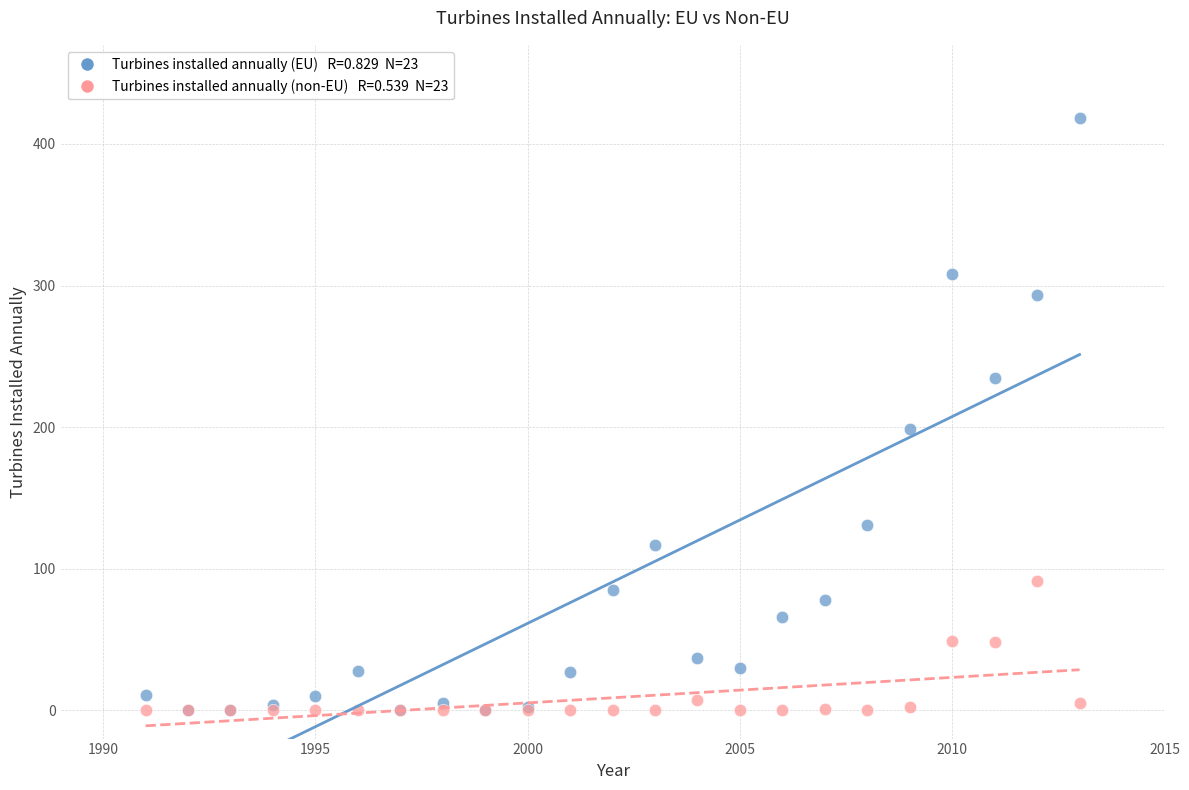

Across all series, what Y value is closest to 209?

199